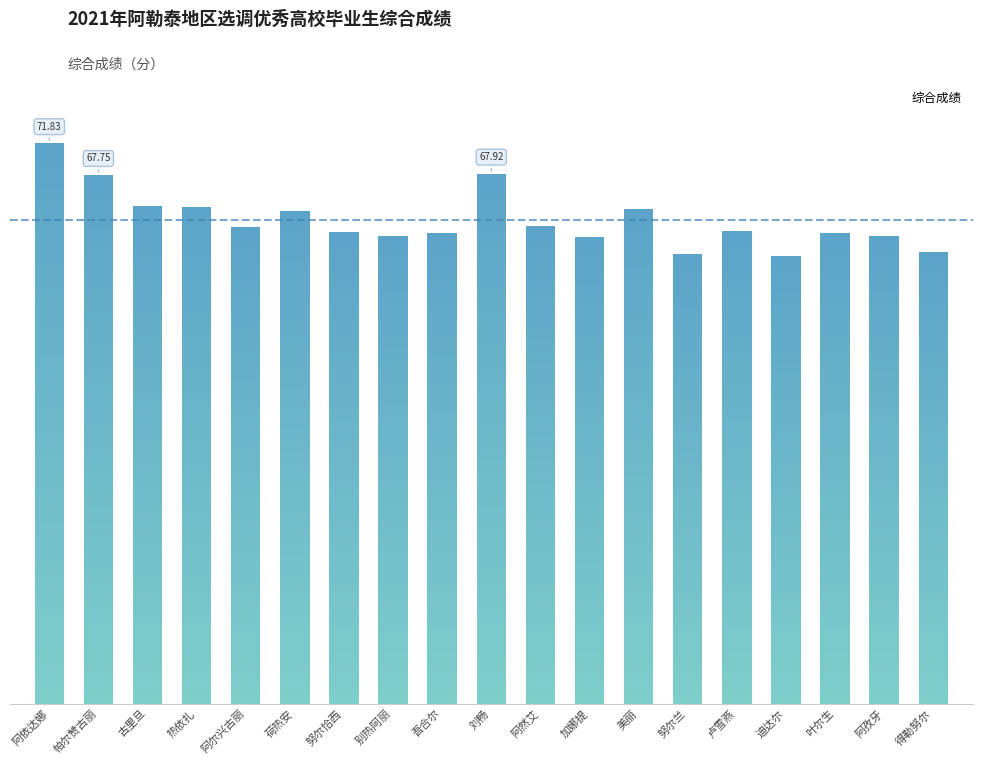

Reading right to left, list all the values displayed in this chart.

得勒努尔=57.9	阿孜牙=59.9	叶尔生=60.3	迪达尔=57.4	卢雪燕=60.6	努尔兰=57.6	美丽=63.4	加娜提=59.8	阿然艾=61.3	刘畅=67.9	吾合尔=60.3	别热阿丽=60.0	努尔恰西=60.5	荷热安=63.1	阿尔兴古丽=61.0	热依扎=63.7	古里旦=63.8	帕尔赞古丽=67.8	阿依达娜=71.8